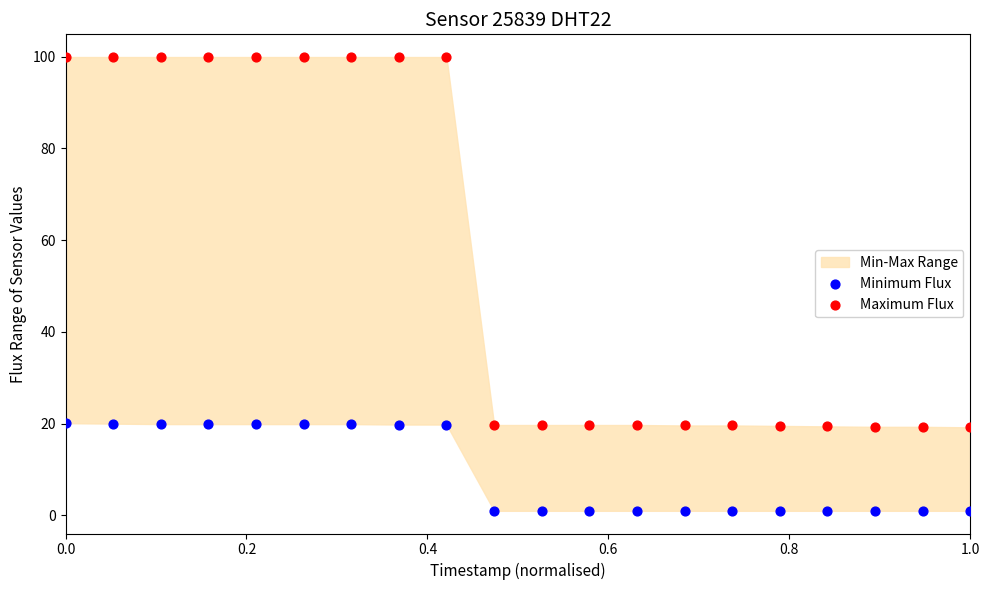

Which series has the largest Y range (max minus min)?

Maximum Flux